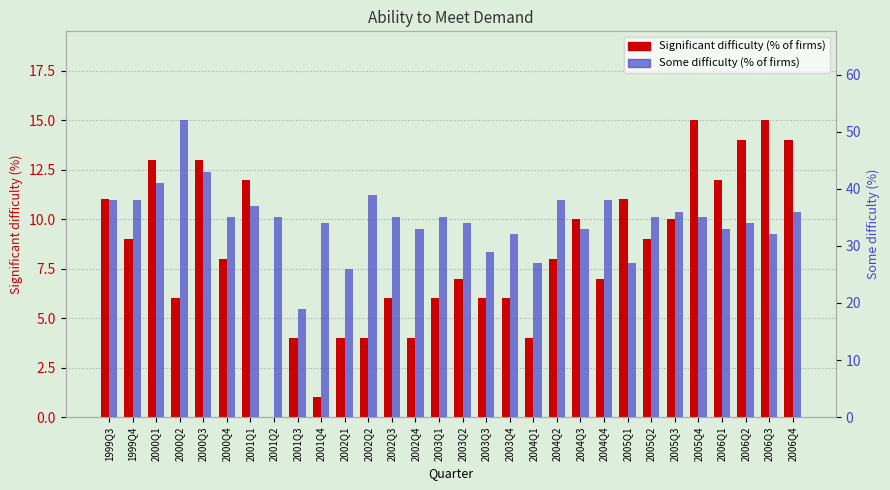

What is the sum of all Some difficulty (% of firms) values?

1039